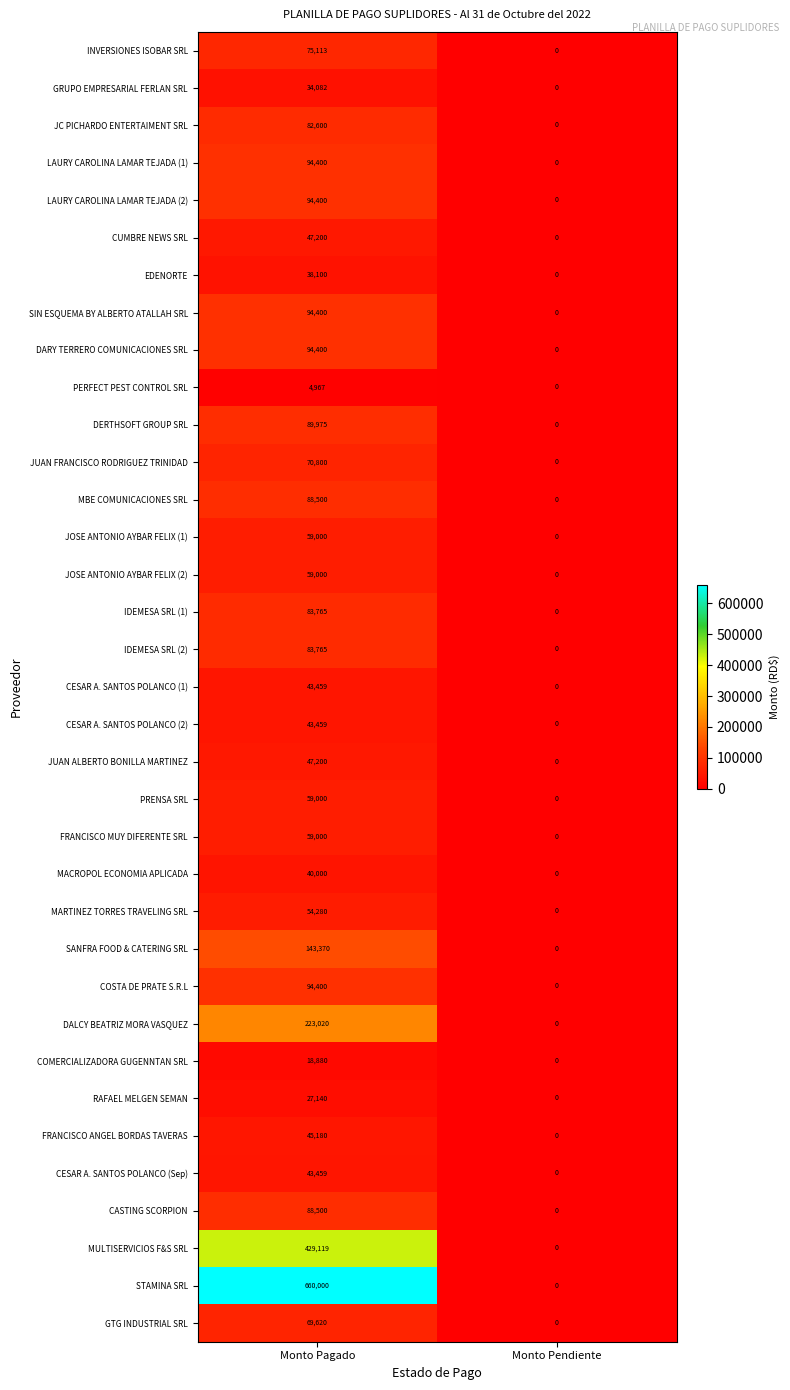

Which category has the lowest value across all series?

Monto Pendiente